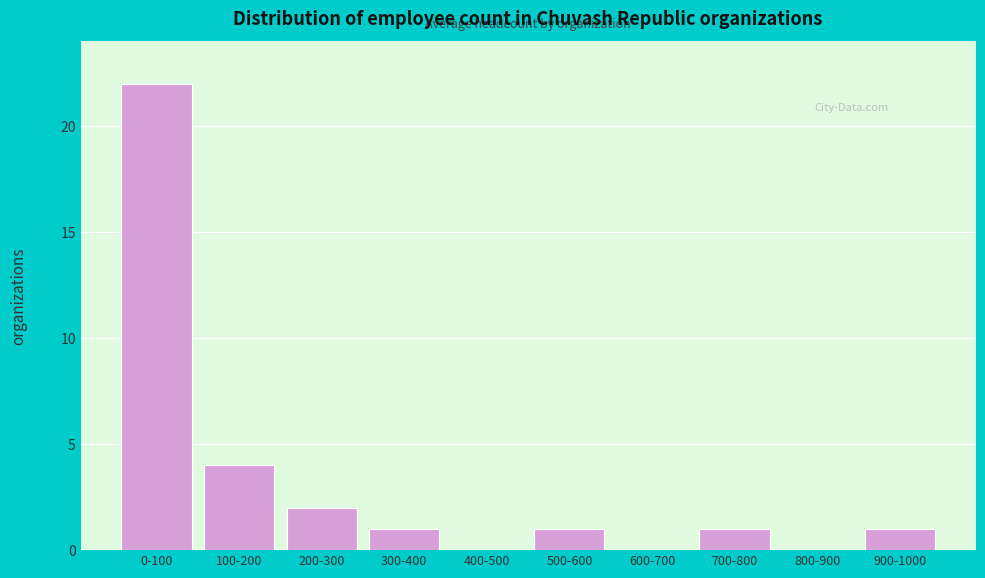

Reading right to left, transcribe all the data shown in this chart.

900-1000=1	800-900=0	700-800=1	600-700=0	500-600=1	400-500=0	300-400=1	200-300=2	100-200=4	0-100=22